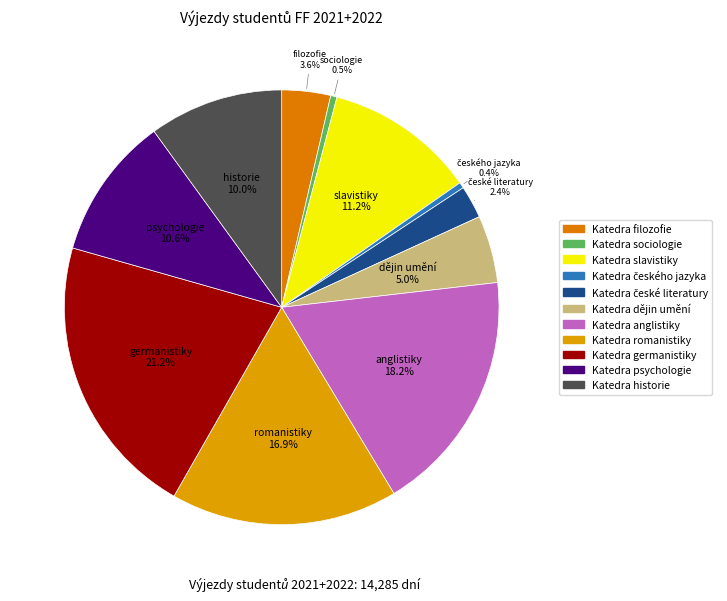

Count the number of slices in the pie.

11